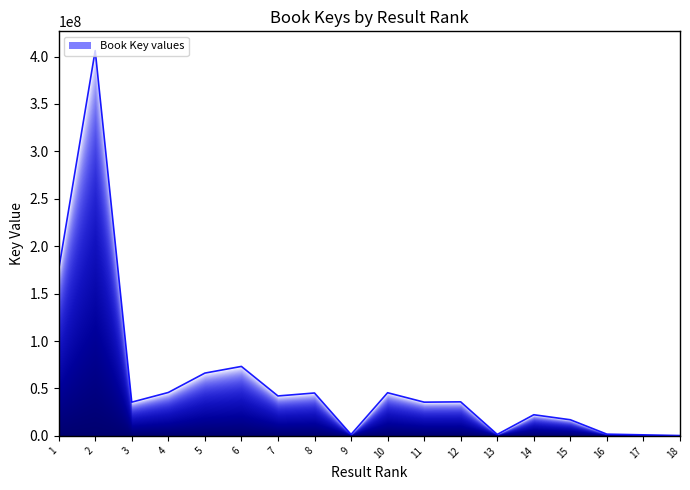

Which category has the highest value across all series?

2